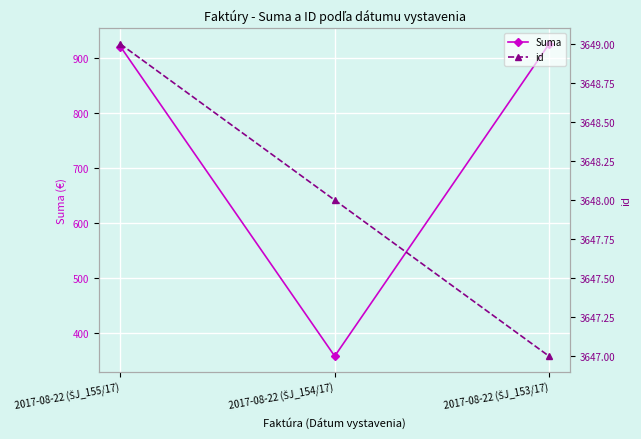

Which series has the largest range (max minus min)?

Suma